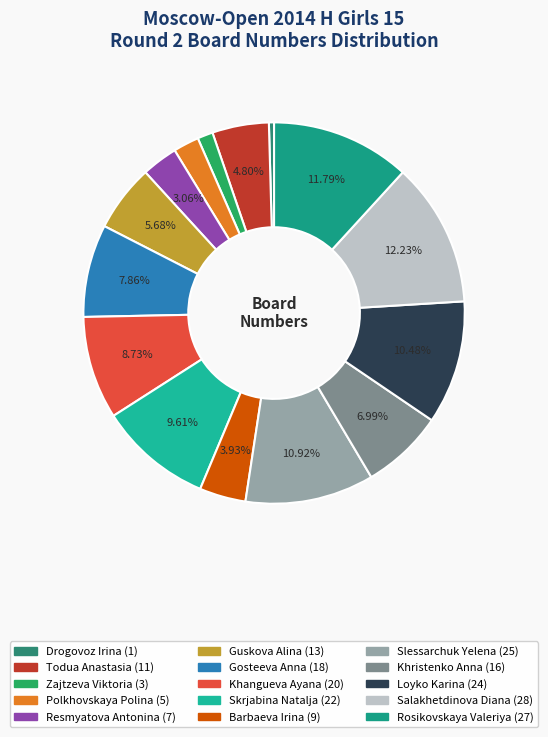

How many slices are in this pie chart?

15